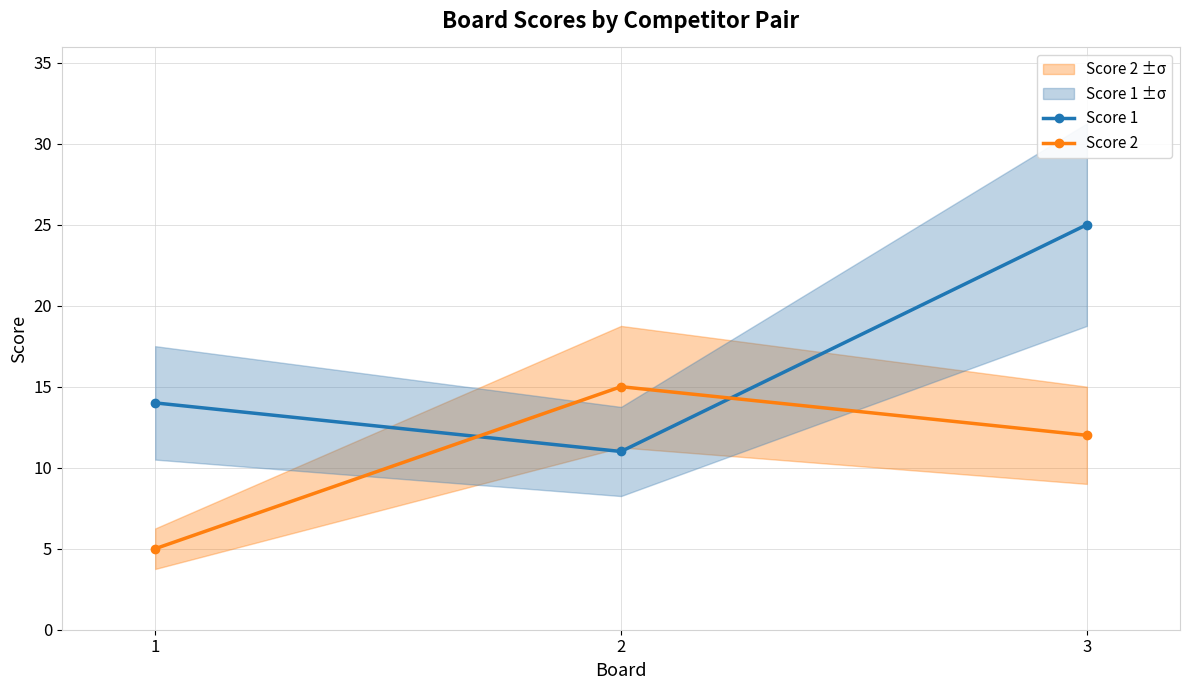

At which category is the sum across all series the highest?

3